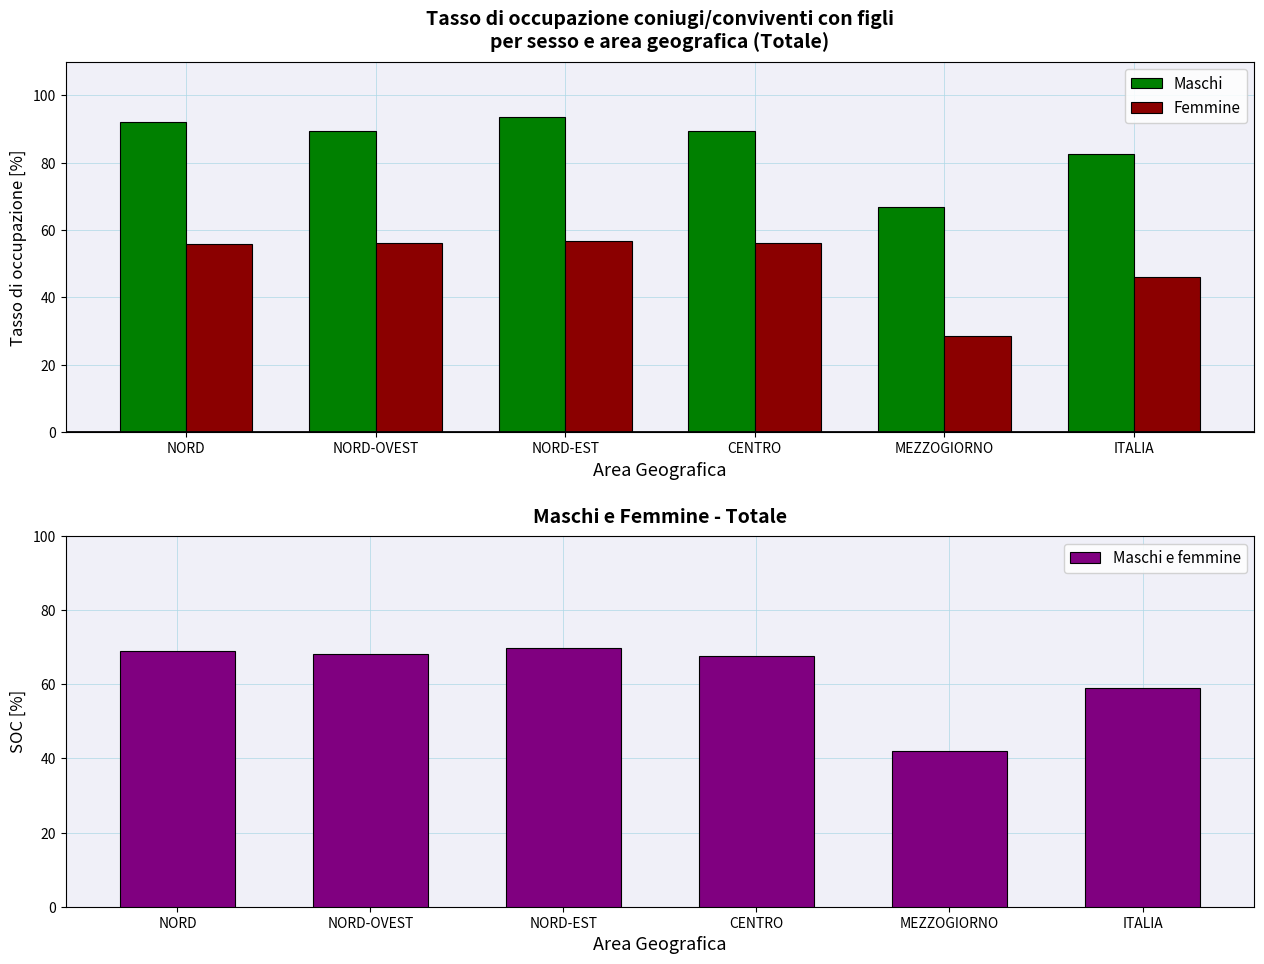

At which category does the chart reach its peak across all series?

NORD-EST